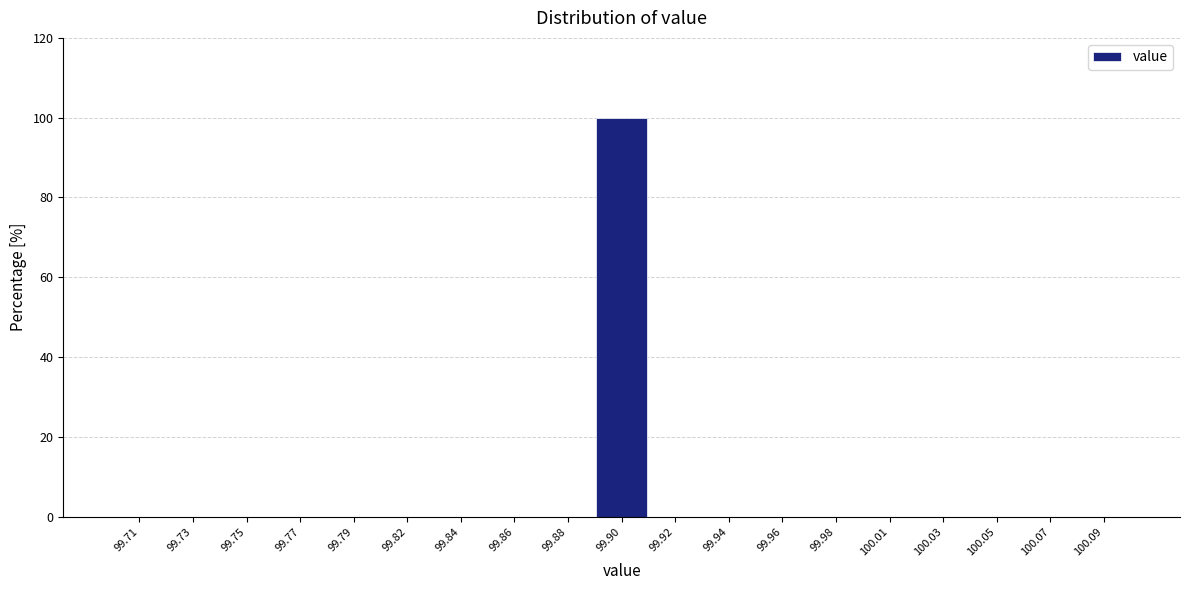

Reading left to right, what are all the values shown in this chart?

99.71=0	99.73=0	99.75=0	99.77=0	99.79=0	99.82=0	99.84=0	99.86=0	99.88=0	99.90=100	99.92=0	99.94=0	99.96=0	99.98=0	100.01=0	100.03=0	100.05=0	100.07=0	100.09=0